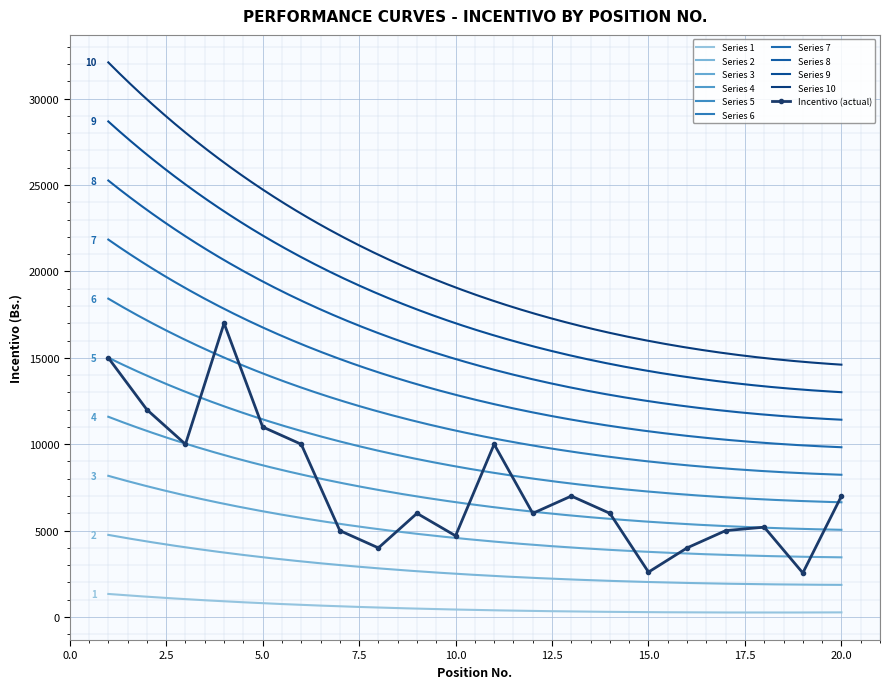

Which label corresponds to the smallest value in the chart?

19